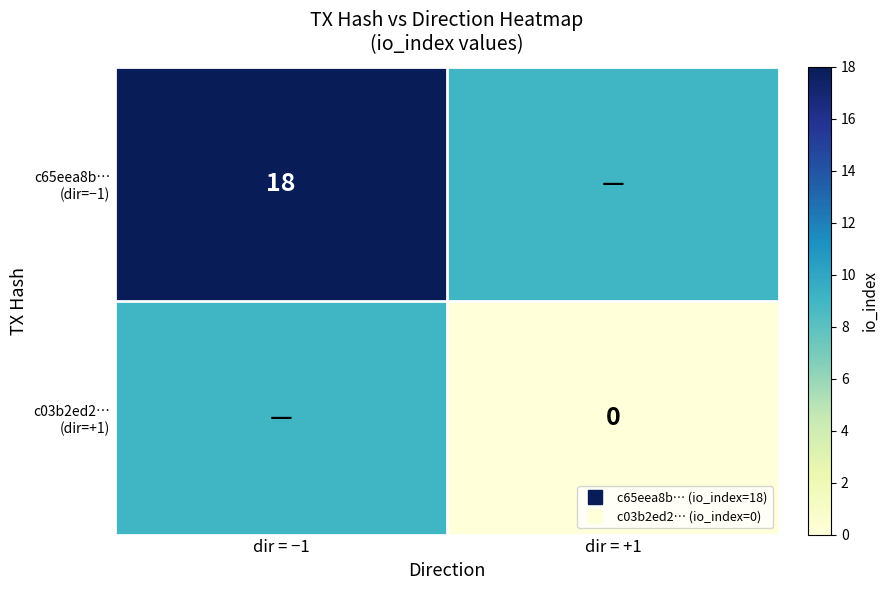

What is the difference between the c03b2ed2… (dir=+1) values at dir = −1 and dir = +1?

9